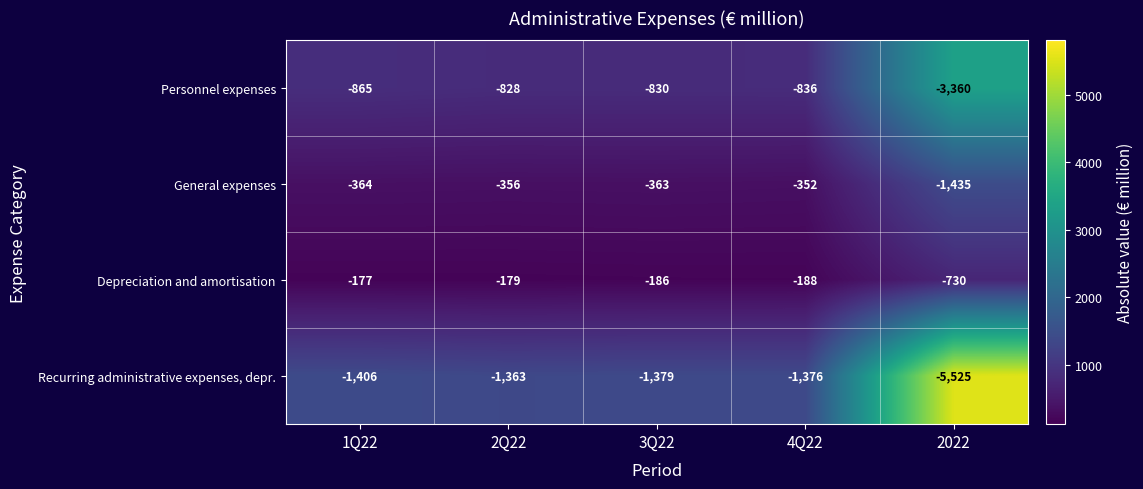

What is the maximum value shown in the chart?

-177